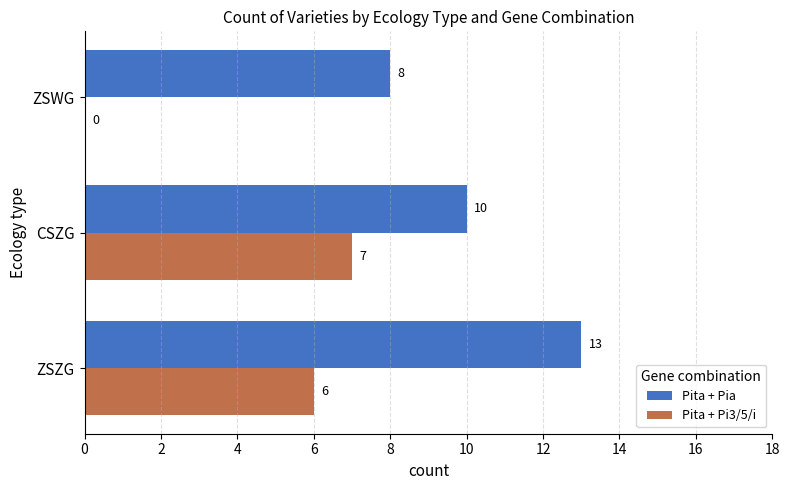

Between ZSZG and ZSWG, which series saw the biggest shift?

Pita + Pi3/5/i